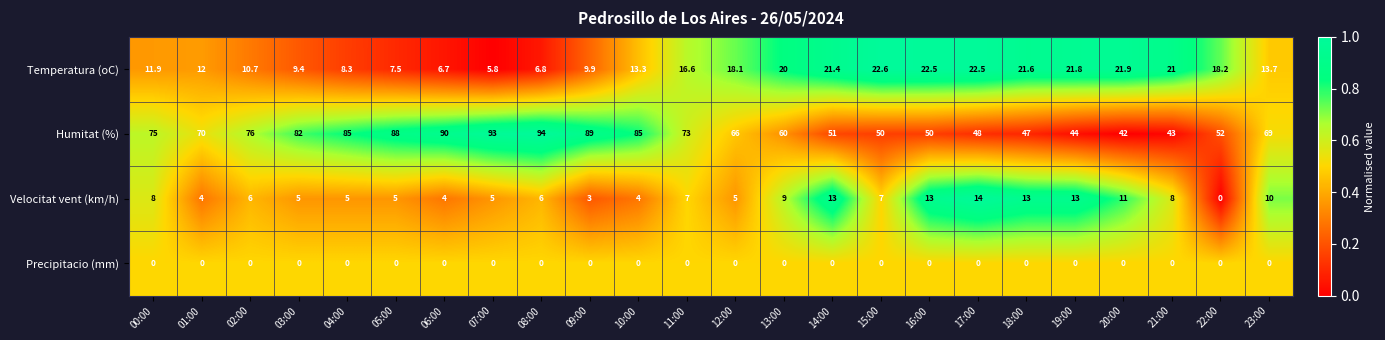

What is the sum of all Humitat (%) values?

1622.0